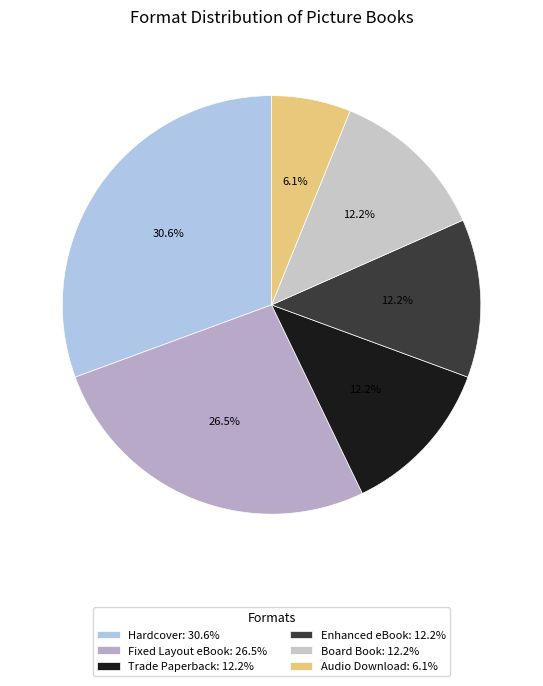

What percentage do Hardcover and Board Book together represent?

42.9%